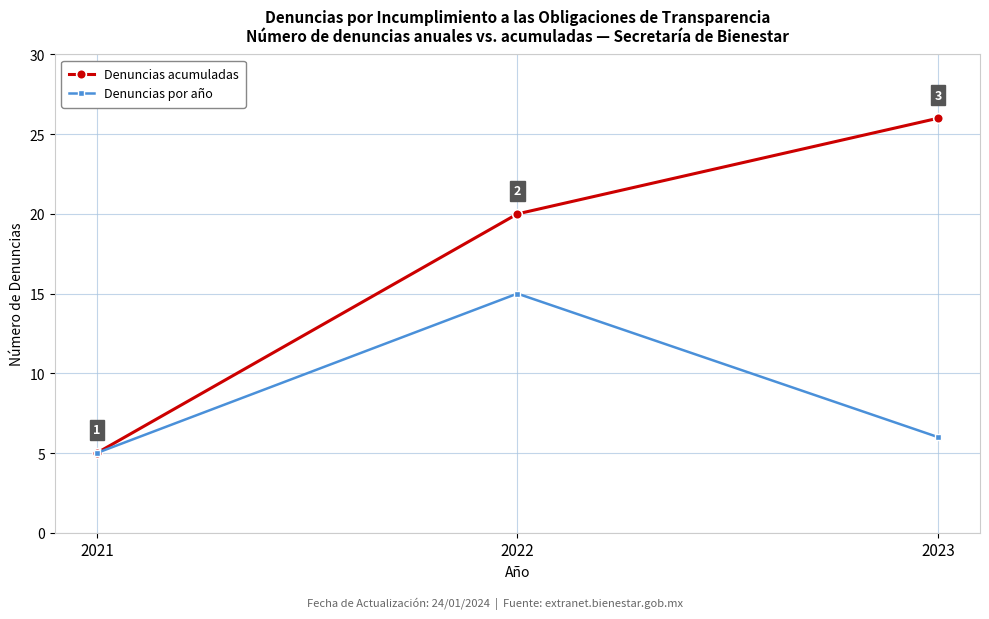

What is the difference between the Denuncias acumuladas values at 2021 and 2022?

15